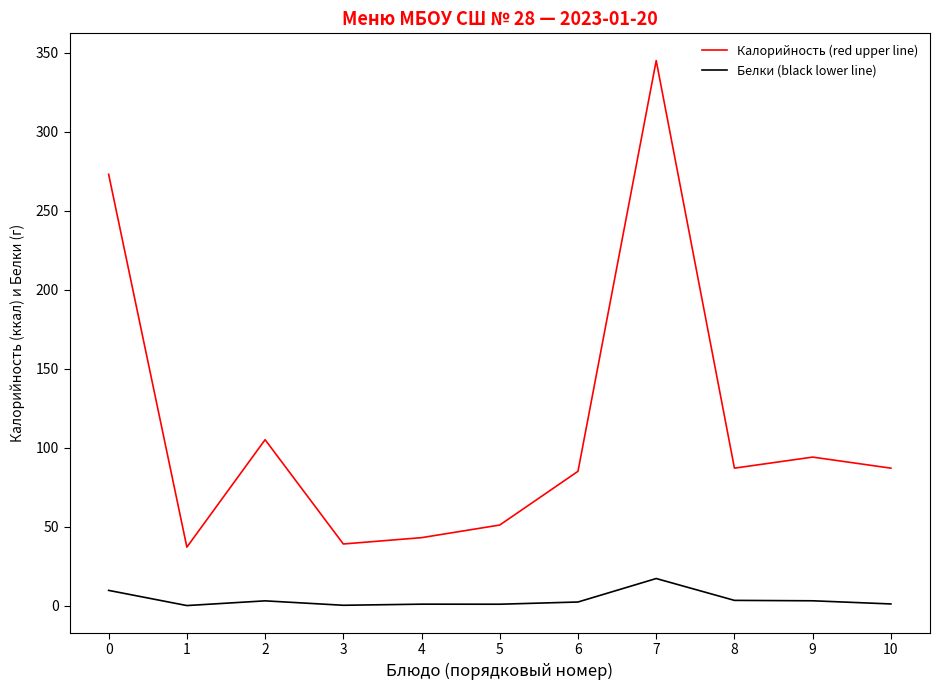

Between 5 and 8, which series saw the biggest shift?

Калорийность (red upper line)